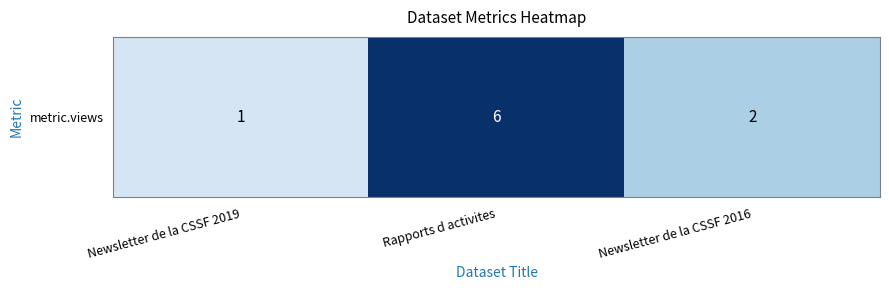

Count the number of categories in the chart.

3